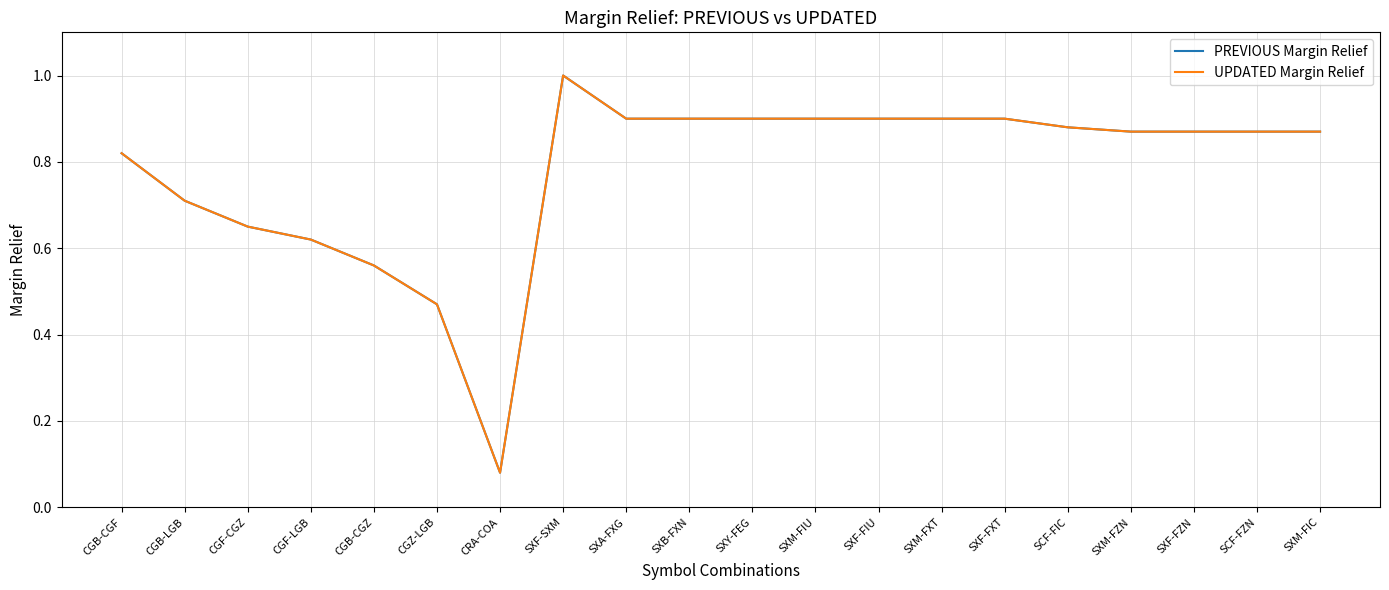

What is the difference between the maximum and minimum values in the PREVIOUS Margin Relief series?

0.9